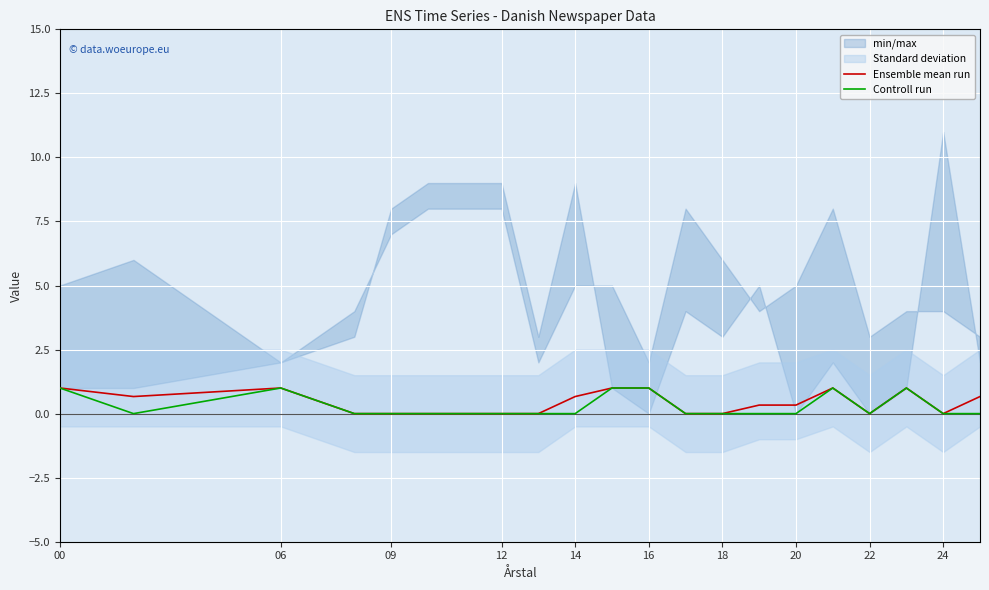

True or false: Controll run and Ensemble mean run intersect in this chart.

False